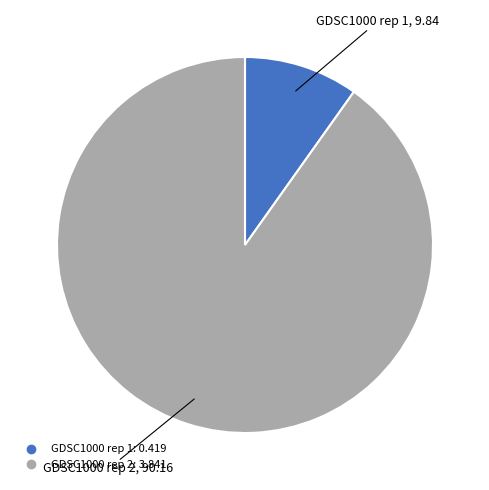

Which has a higher value, GDSC1000 rep 1 or GDSC1000 rep 2?

GDSC1000 rep 2